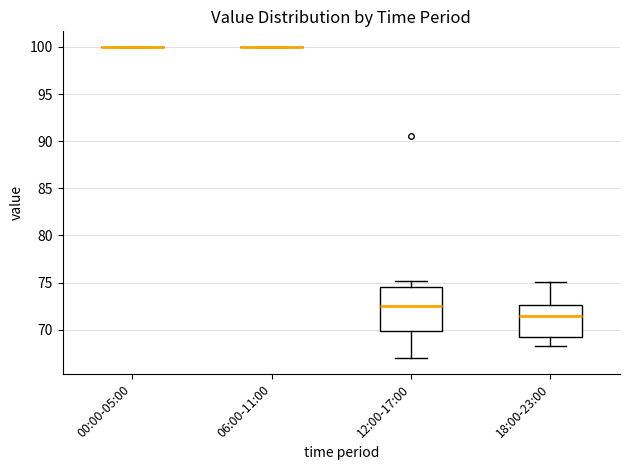

Reading left to right, transcribe this box plot: for each box, give where its median line is, the range the box spans, and where its two whiskers end, as read against the y-axis. The values are not printed on the chart, so give them approximately, as read against the axis.

00:00-05:00: box collapsed to a line at 100.0, whiskers 100.0 to 100.0
06:00-11:00: box collapsed to a line at 100.0, whiskers 100.0 to 100.0
12:00-17:00: median 72.5, box 70.0 to 74.5, whiskers 67.0 to 75.0
18:00-23:00: median 71.5, box 69.0 to 72.5, whiskers 68.0 to 75.0